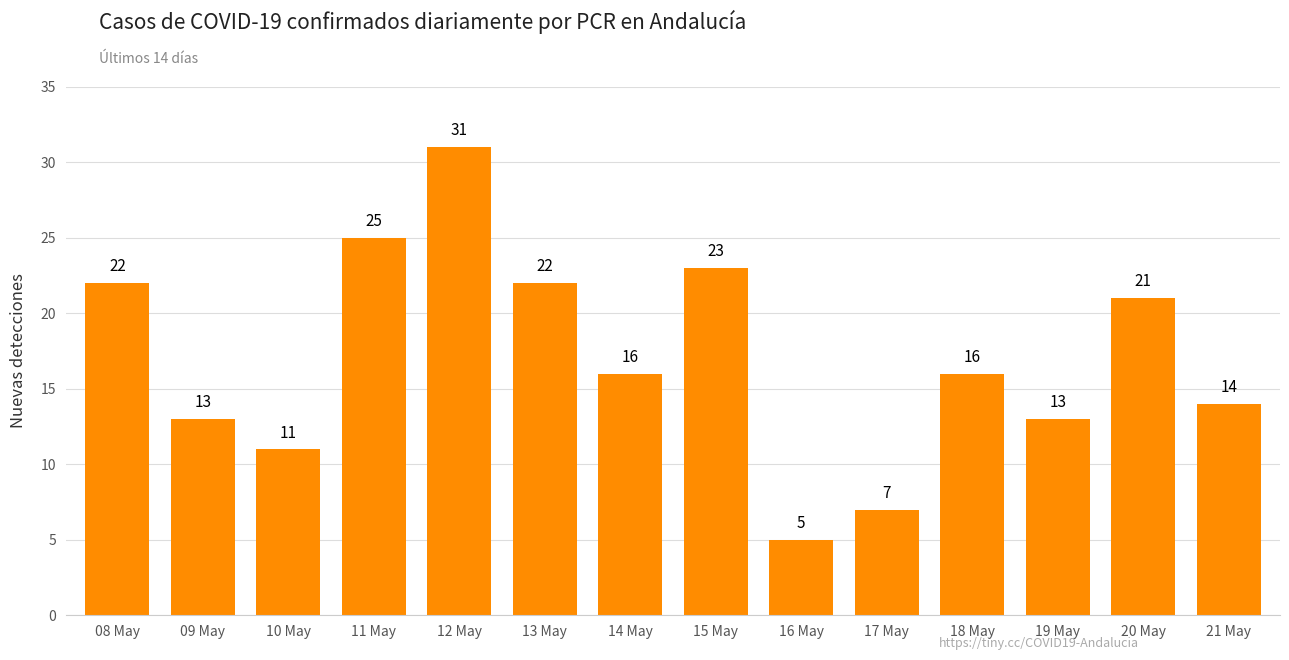

Read the value at 18 May.

16